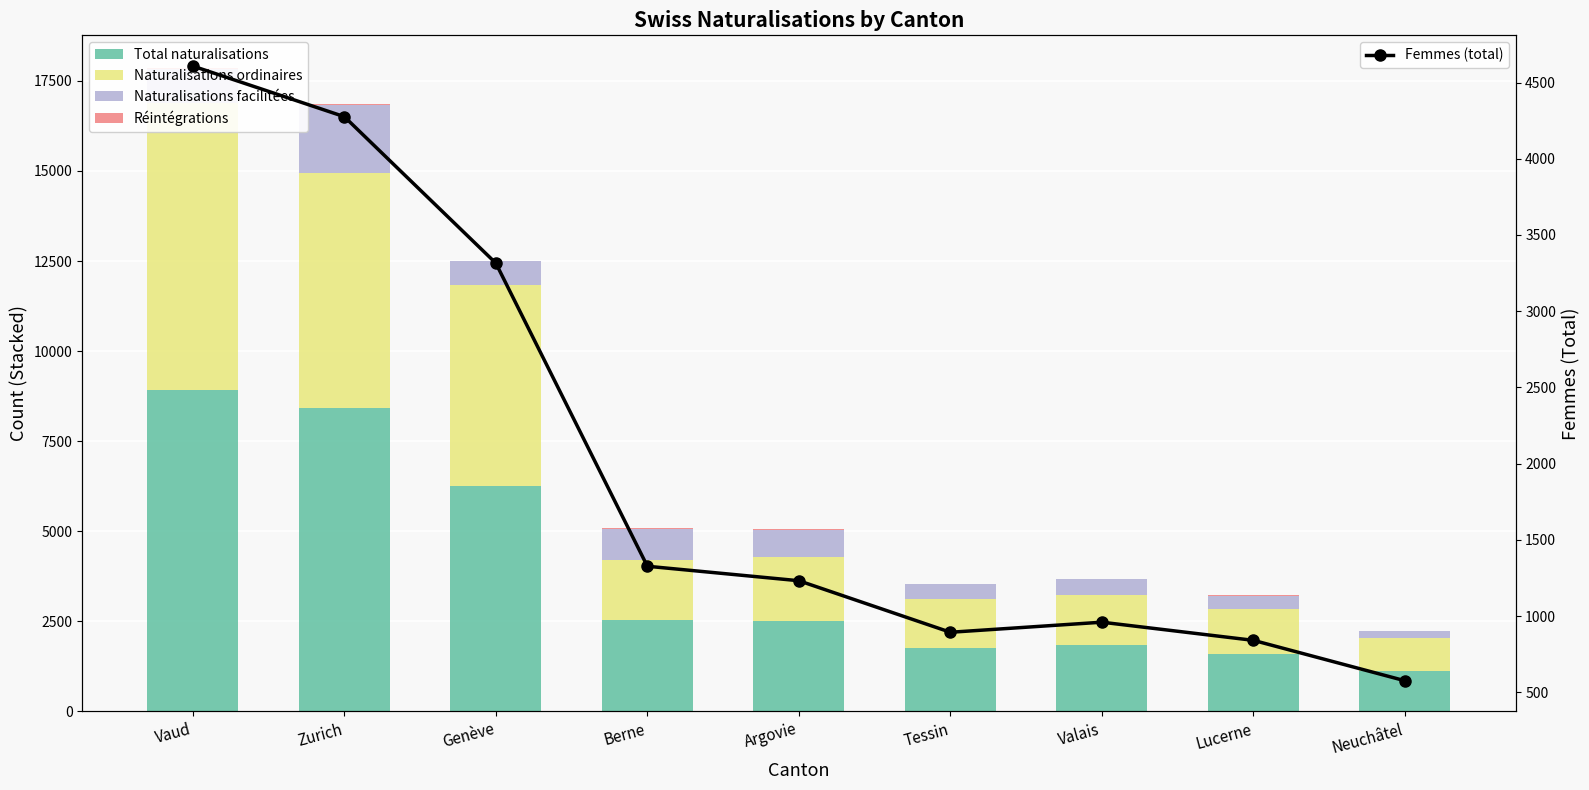

Read the Total naturalisations value at Genève, to the nearest 10.

6250